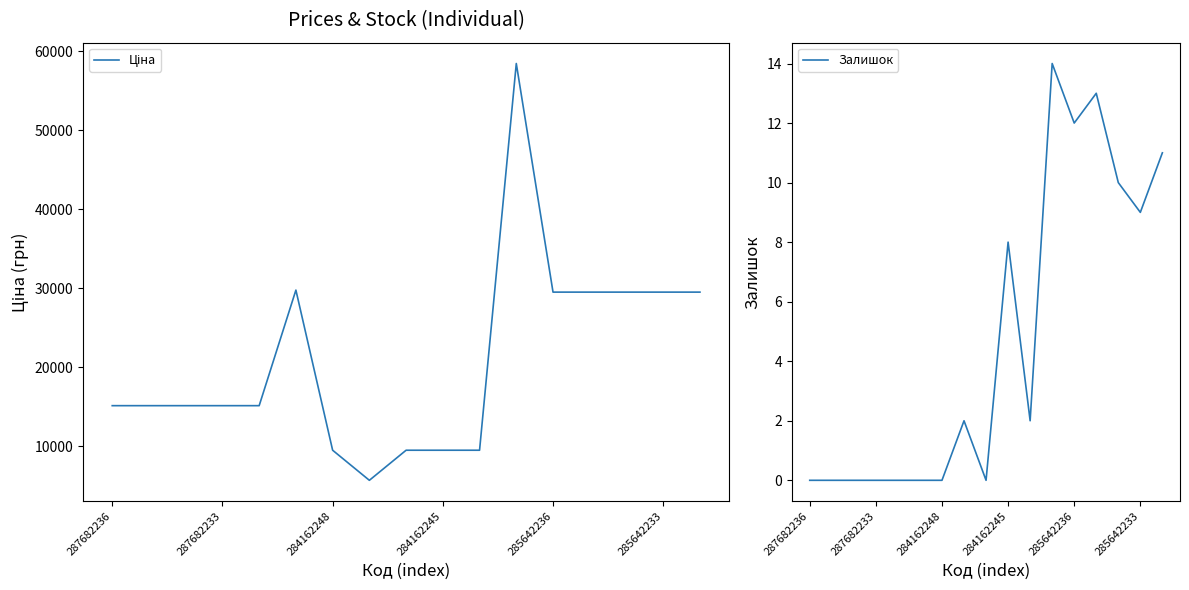

What is the difference between the highest and lowest values at 8?

9480.1